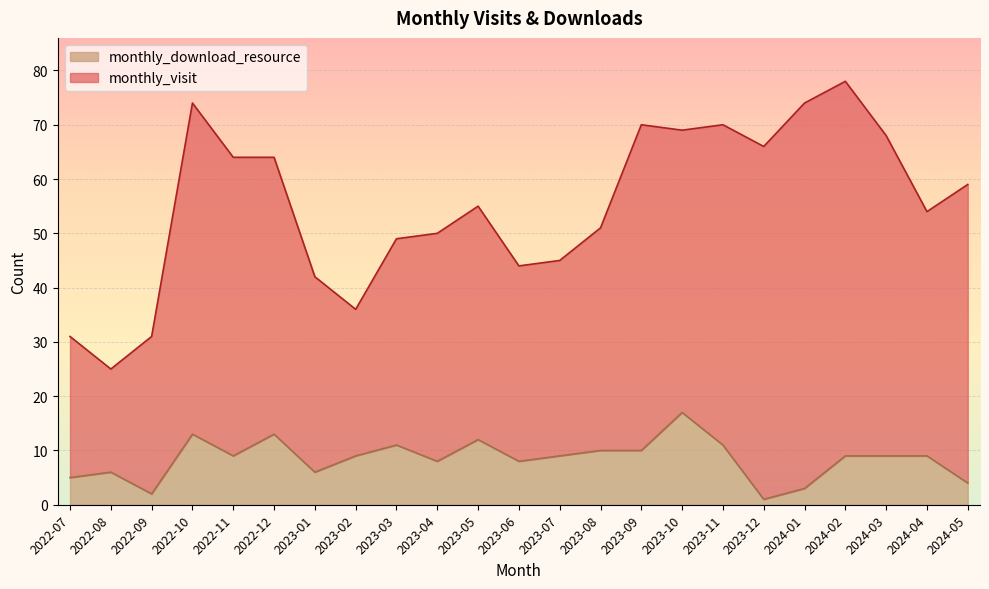

Where is the first local minimum?

2022-09